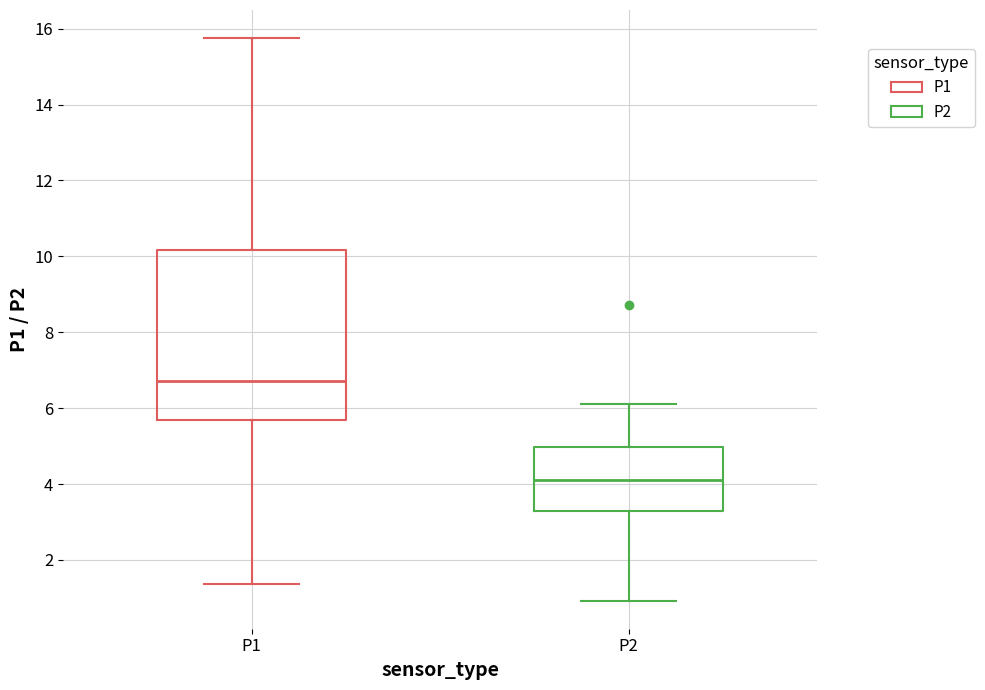

Reading left to right, transcribe this box plot: for each box, give where its median line is, the range the box spans, and where its two whiskers end, as read against the y-axis. The values are not printed on the chart, so give them approximately, as read against the axis.

P1: median 6.8, box 5.6 to 10.2, whiskers 1.4 to 15.8
P2: median 4.2, box 3.4 to 5.0, whiskers 1.0 to 6.2